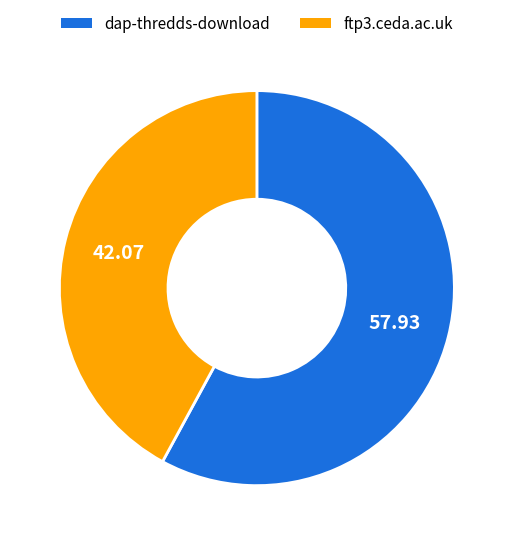

Rank the categories by value from lowest to highest.

ftp3.ceda.ac.uk, dap-thredds-download